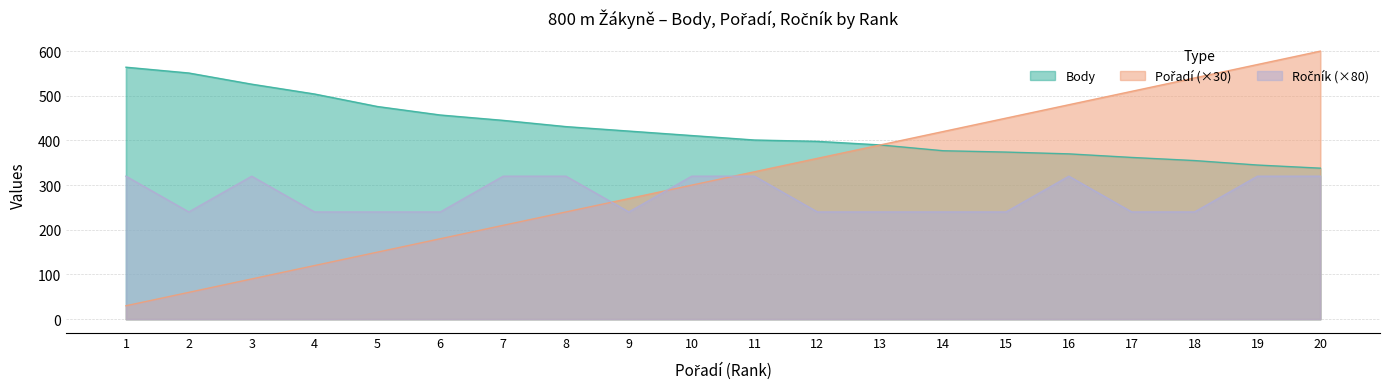

The value of Ročník at 9 is 240. True or false?

True